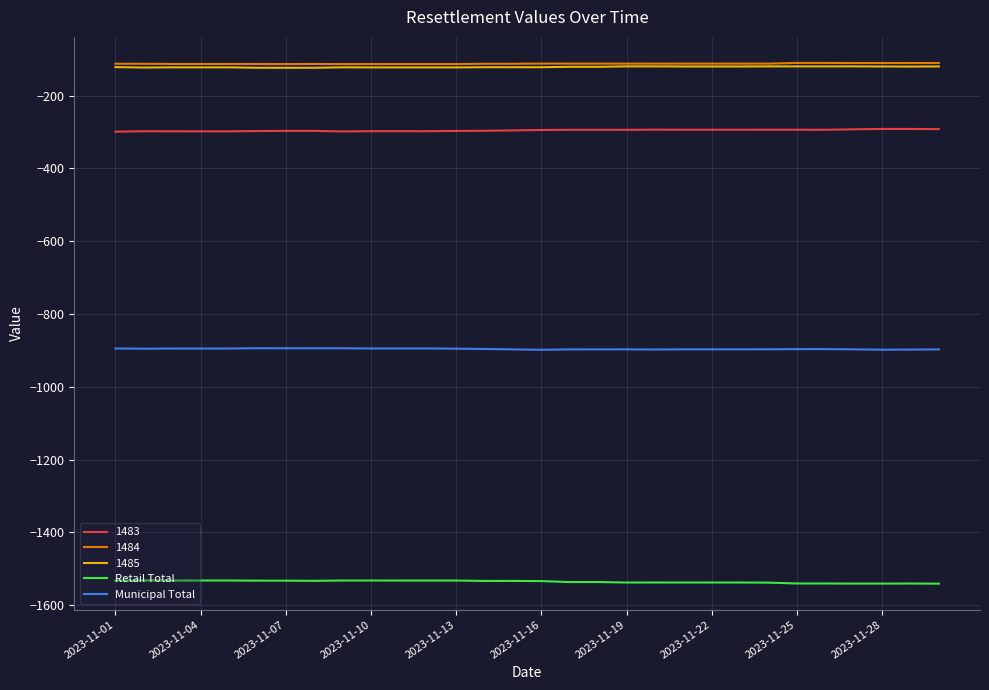

What is the smallest value displayed?

-1541.1